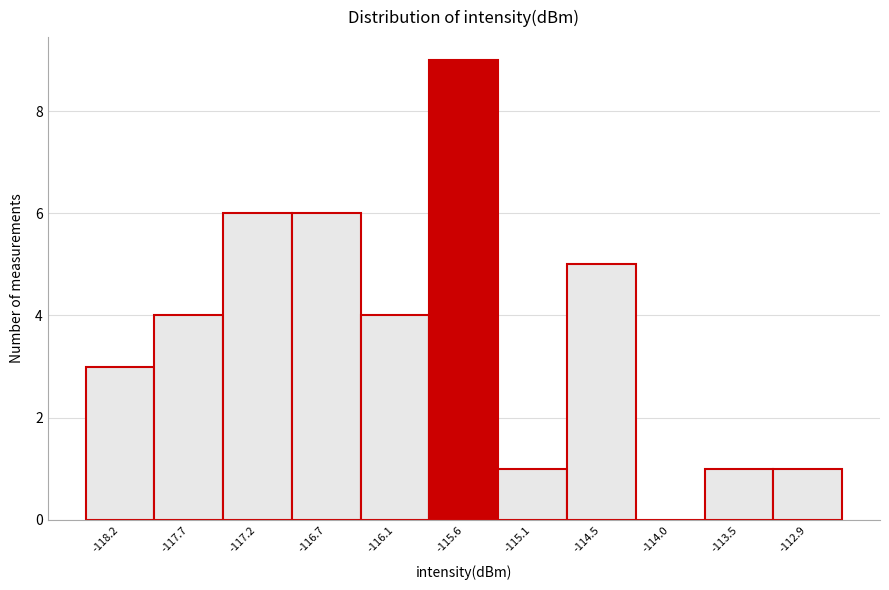

Reading left to right, transcribe this chart: for each bar, give the range it covers on the x-axis and its height. Neither the bar edges nor the heights are printed on the chart, so give them approximately, as read against the axes.

-118.5 to -118.0: 3
-118.0 to -117.5: 4
-117.5 to -116.9: 6
-116.9 to -116.4: 6
-116.4 to -115.9: 4
-115.9 to -115.3: 9
-115.3 to -114.8: 1
-114.8 to -114.3: 5
-114.3 to -113.7: 0
-113.7 to -113.2: 1
-113.2 to -112.7: 1